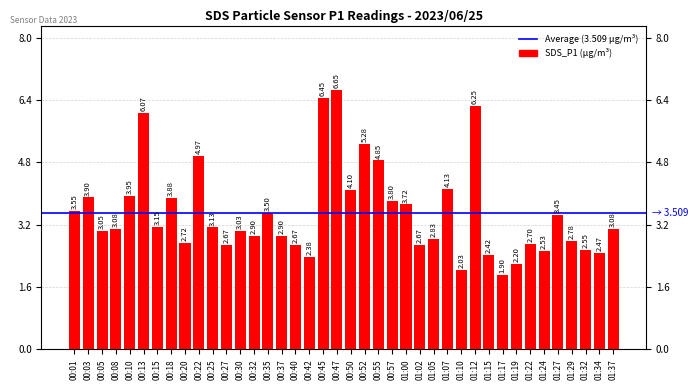

How many values are below 3?

17